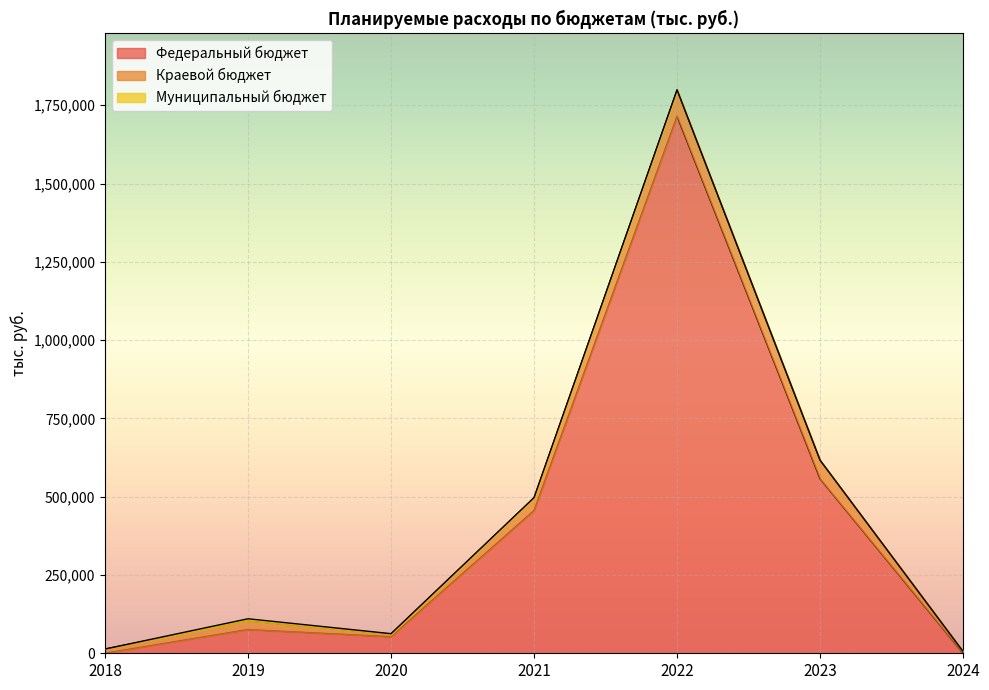

What are all the series names shown in the legend?

Федеральный бюджет, Краевой бюджет, Муниципальный бюджет